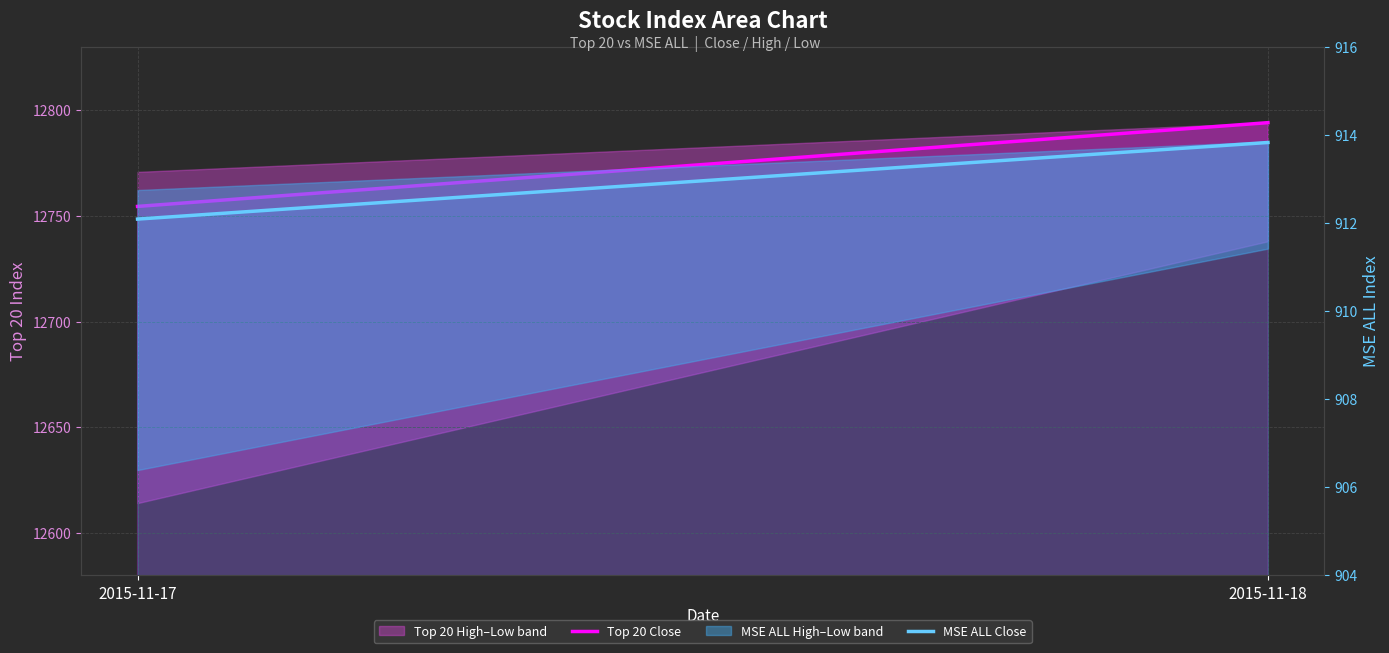

Which series has the widest spread of values?

Top 20 Close